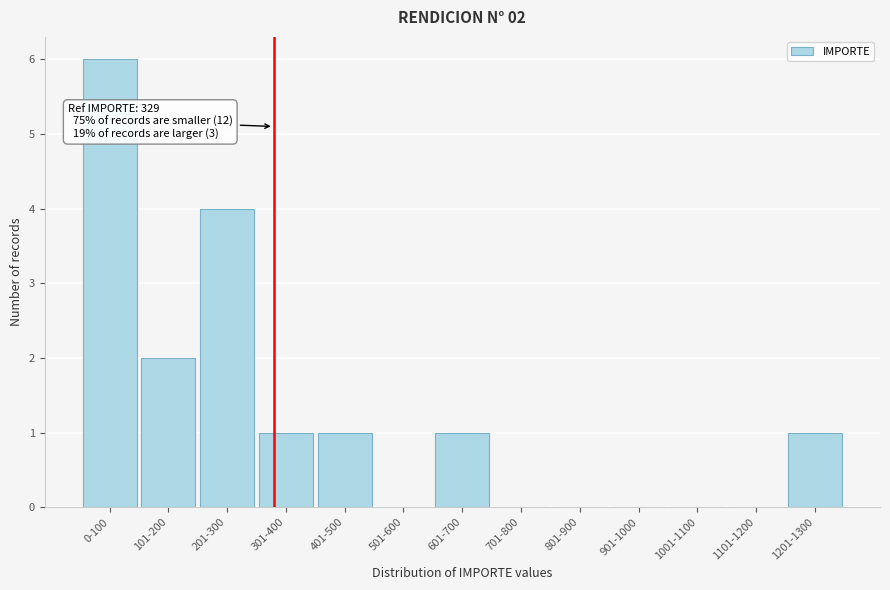

Reading left to right, list all the values displayed in this chart.

0-100=6	101-200=2	201-300=4	301-400=1	401-500=1	501-600=0	601-700=1	701-800=0	801-900=0	901-1000=0	1001-1100=0	1101-1200=0	1201-1300=1